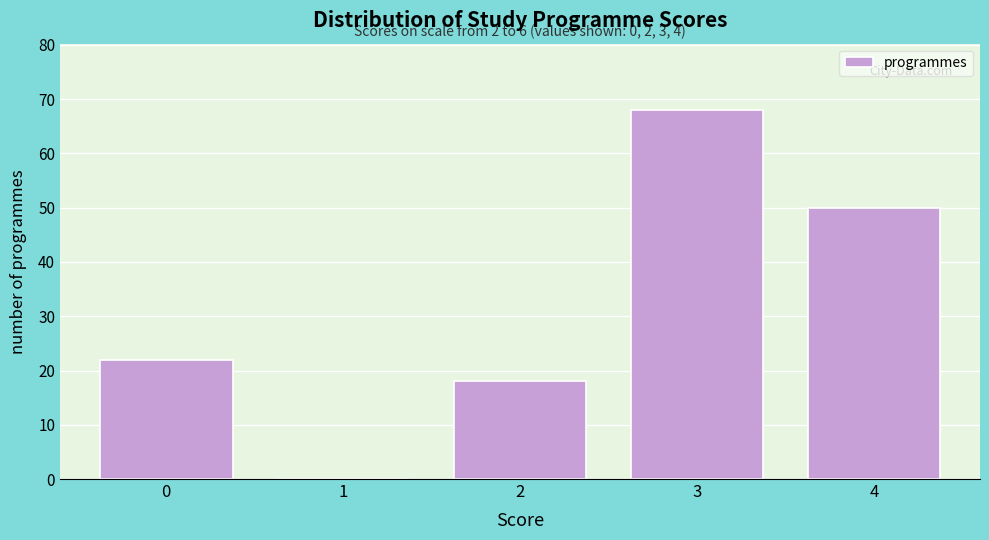

Reading left to right, transcribe all the data shown in this chart.

0=22	1=0	2=18	3=68	4=50